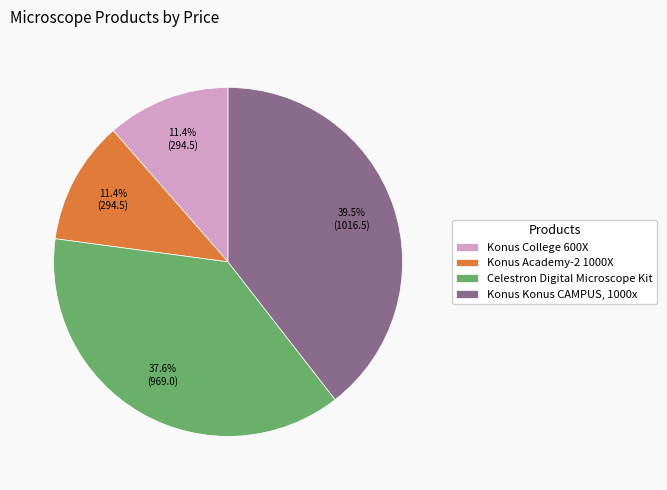

What percentage is NOT represented by Celestron Digital Microscope Kit?

62.4%